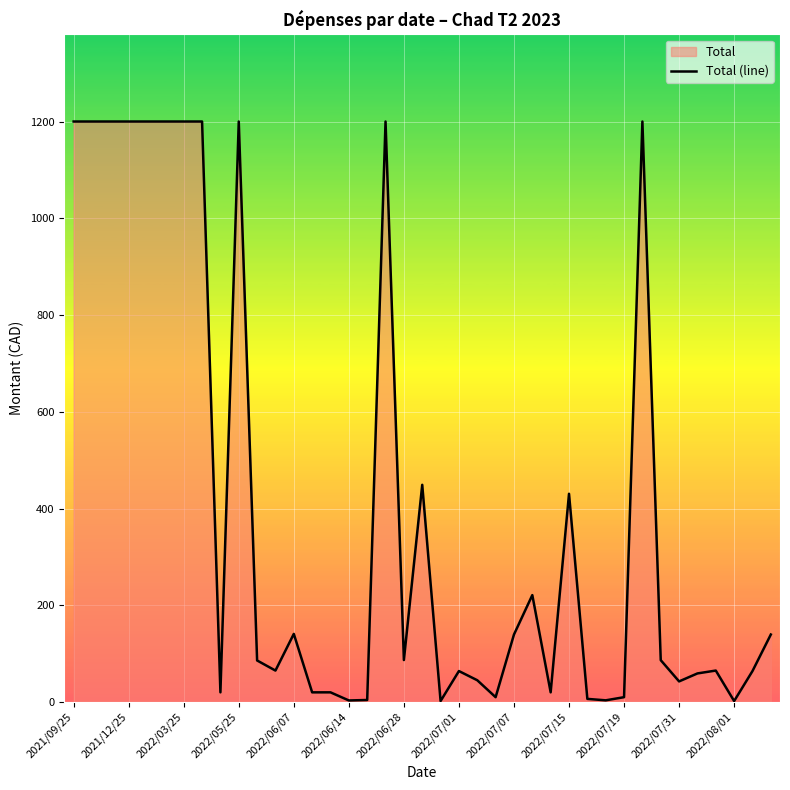

Count the number of categories in the chart.

39